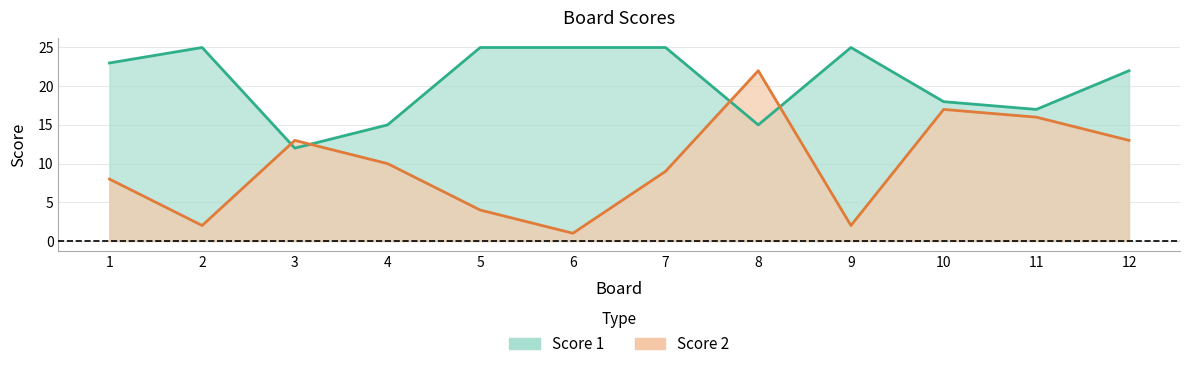

True or false: Score 2 has more than 1 interior local peaks.

True